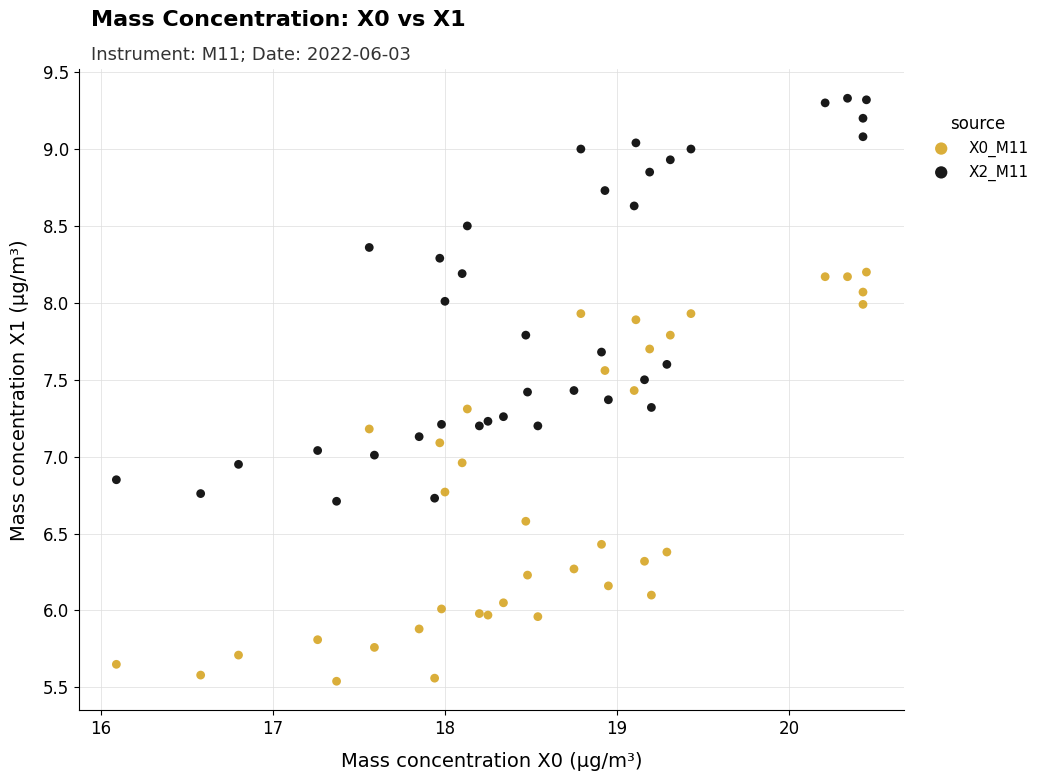

Which series reaches the minimum Y coordinate?

X0_M11